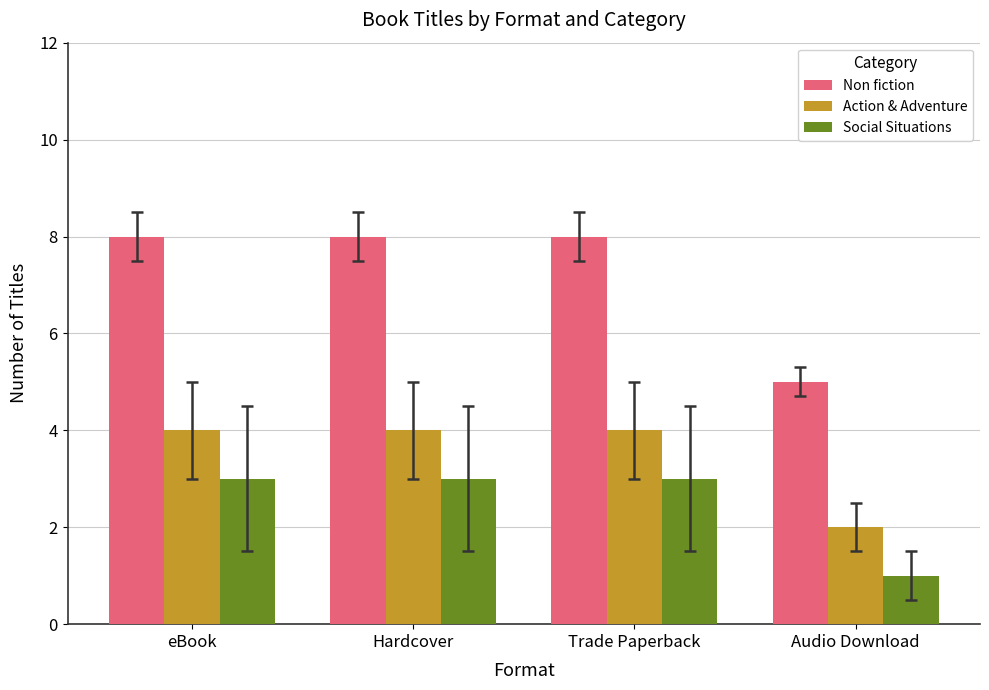

What are all the series names shown in the legend?

Non fiction, Action & Adventure, Social Situations